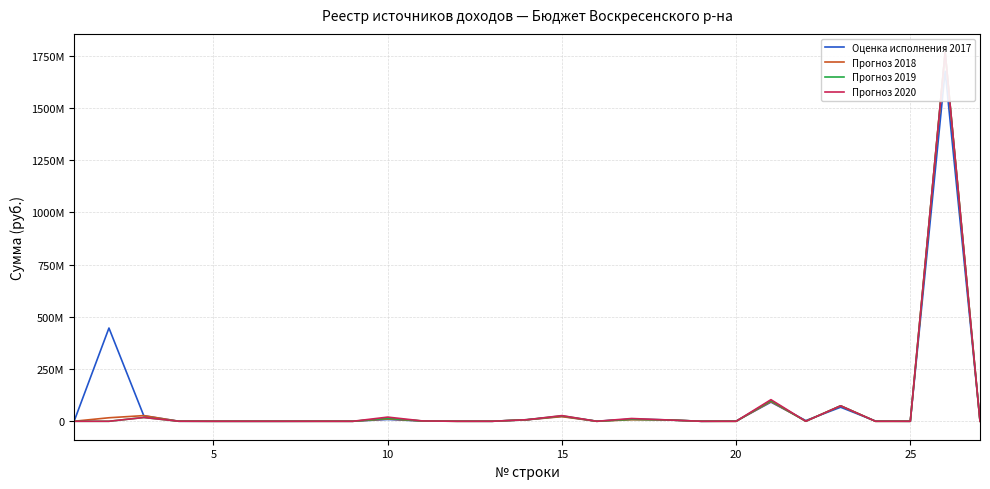

Which series has the widest spread of values?

Прогноз 2018